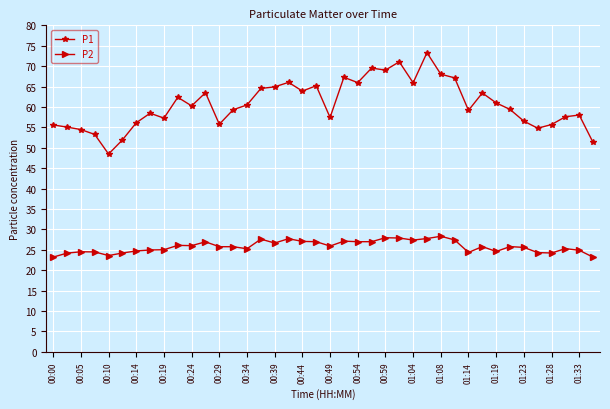

List the series in order of their peak value, highest first.

P1, P2